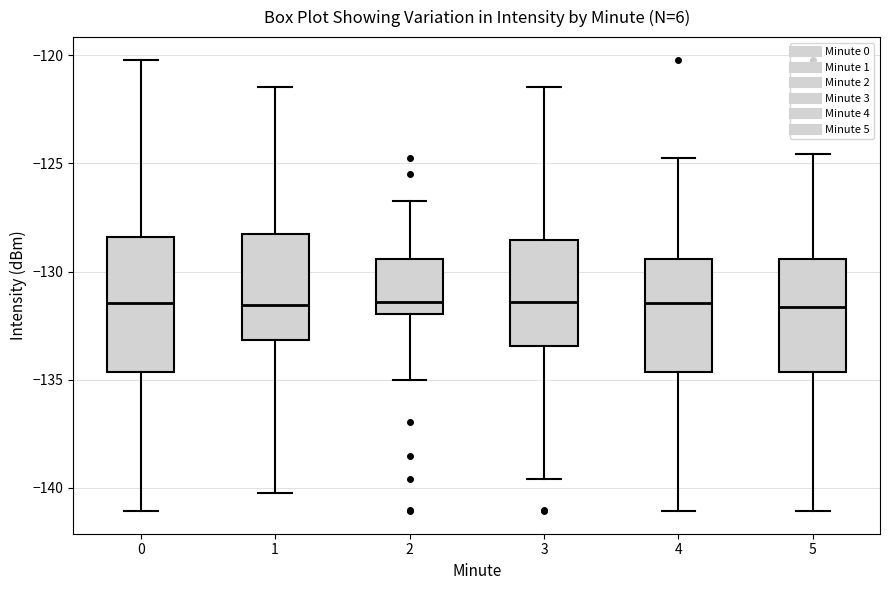

Where is the lower edge of the box at x = 5 on the y-axis? The values are not printed on the chart, so give them approximately, as read against the axis.

-134.5